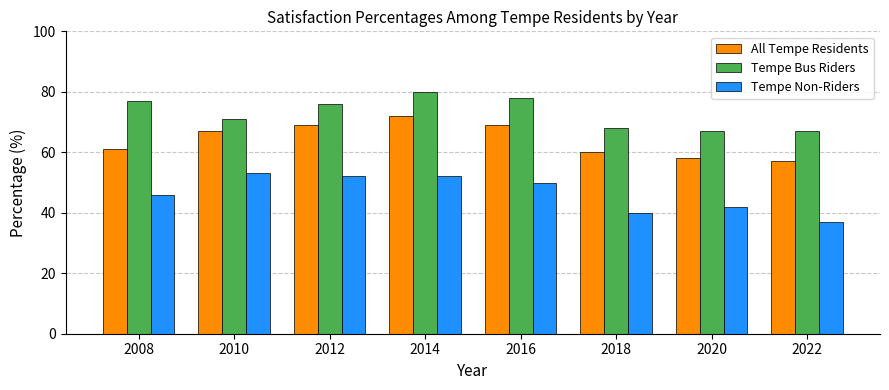

At which label does Tempe Bus Riders first exceed 76?

2008